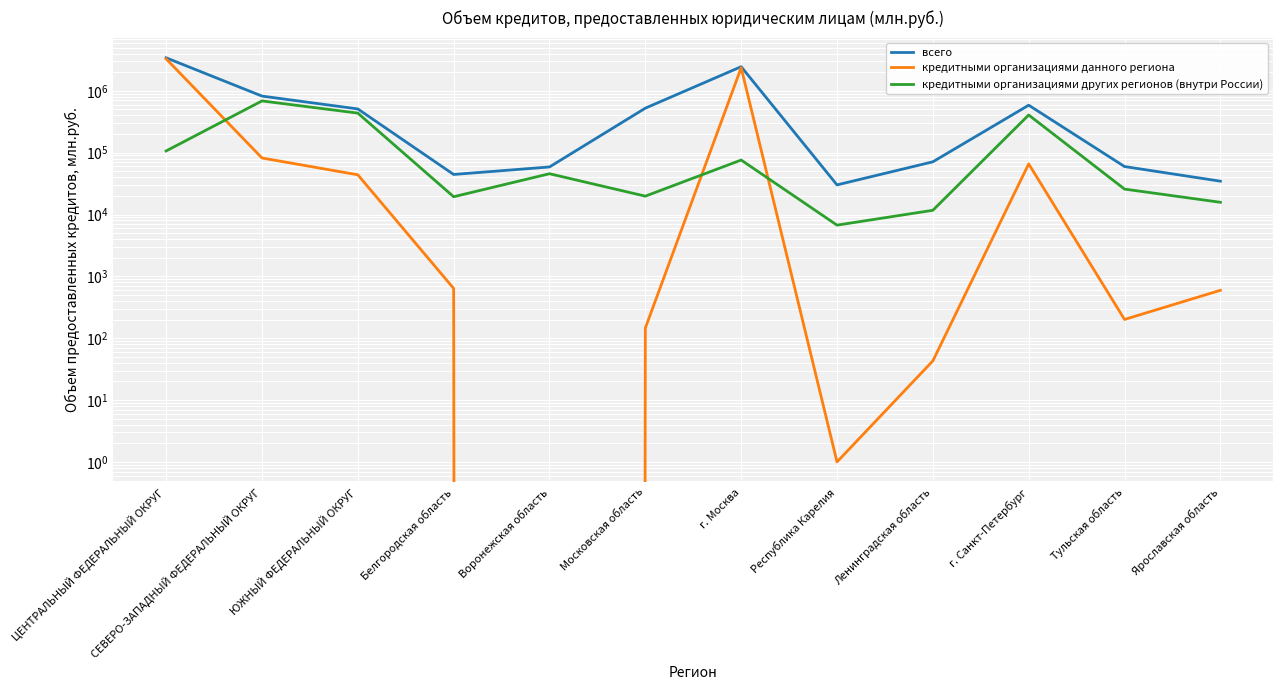

What is the difference between the maximum and second lowest values in the кредитными организациями данного региона series?

3288409